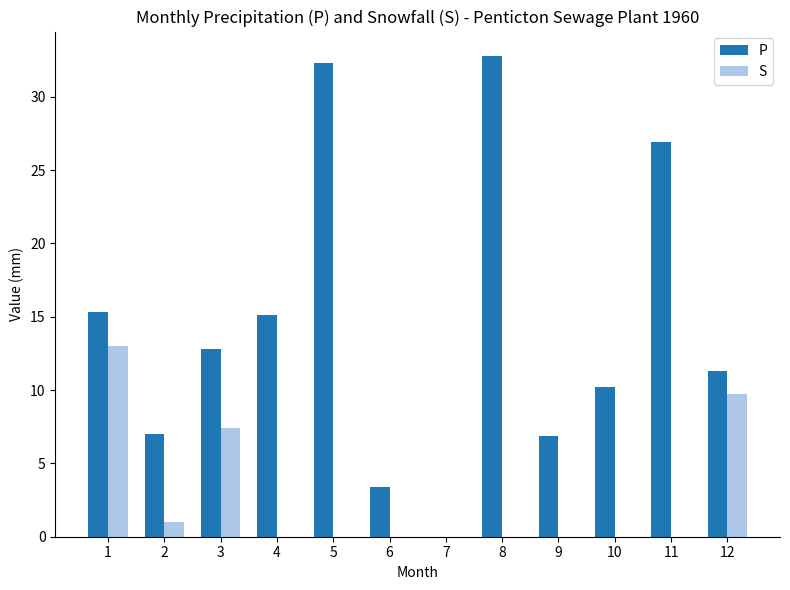

Is the value of P at 5 greater than the value of S at 7?

Yes